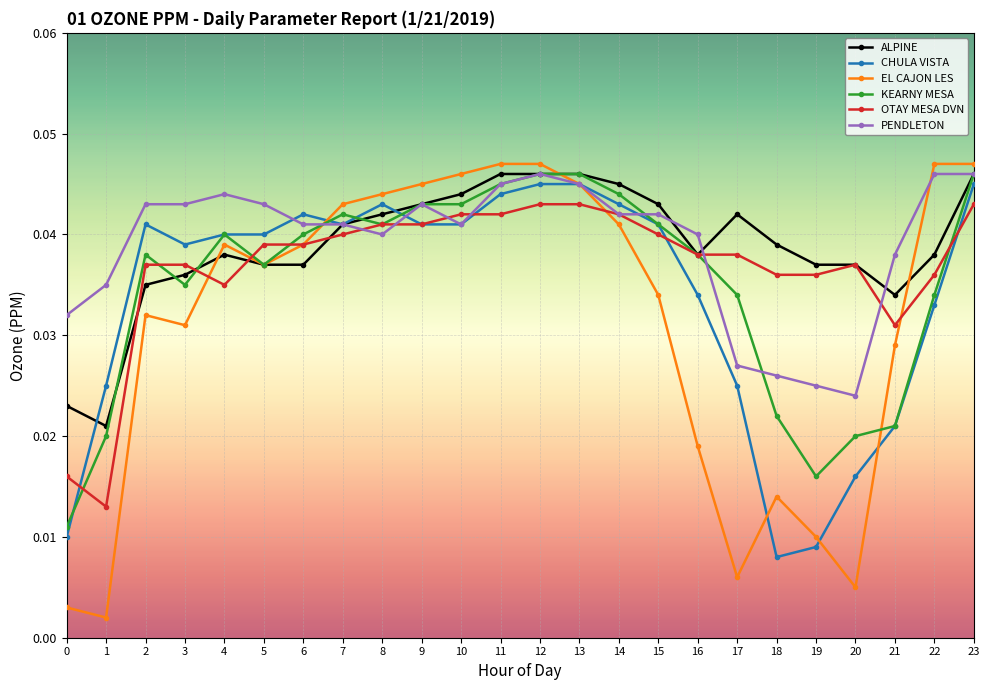

At which category does KEARNY MESA reach its first local valley?

3